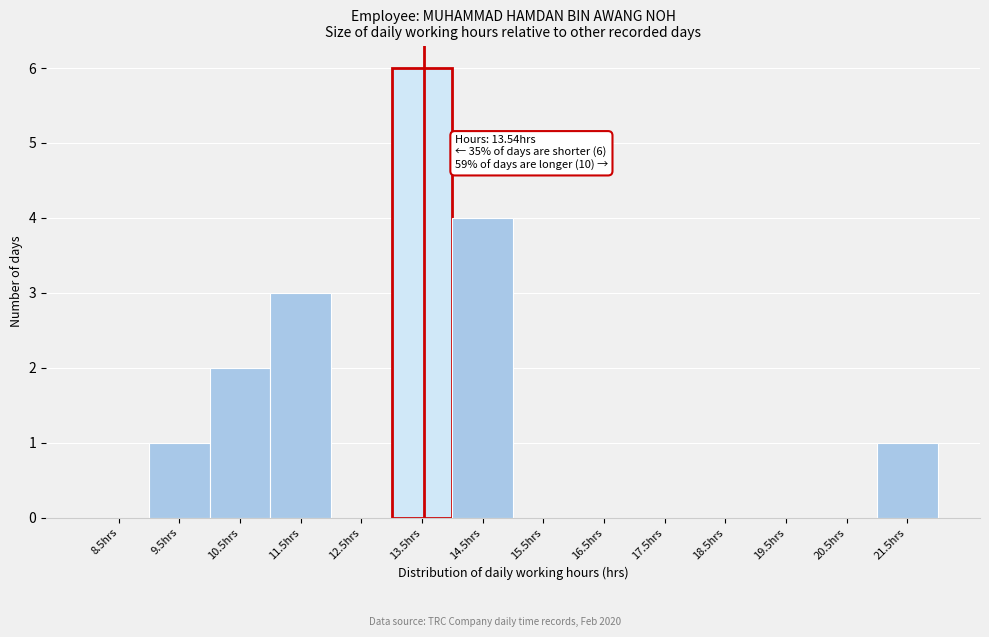

Which range on the x-axis has the tallest bar?

13 to 14